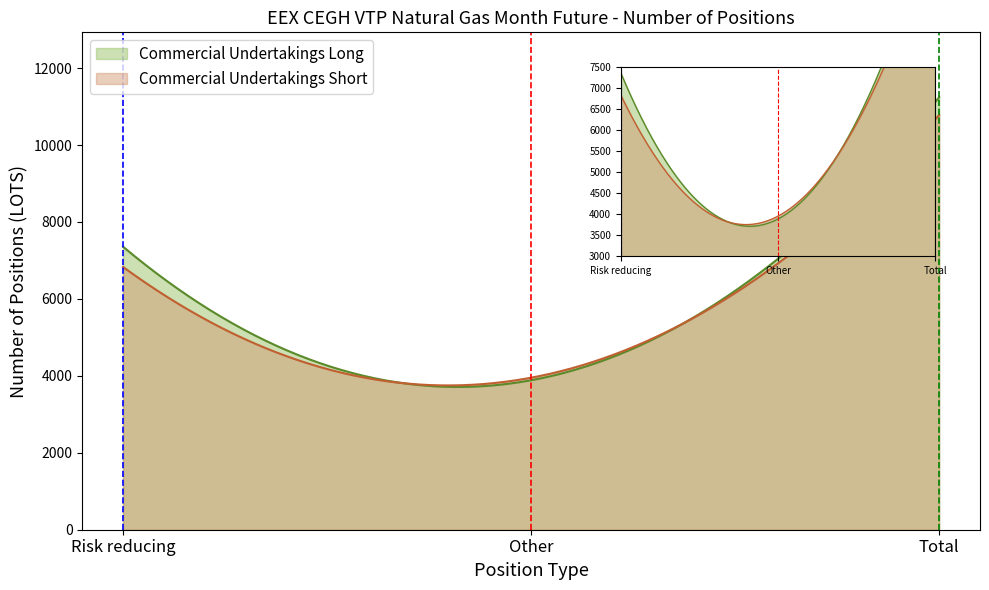

What position from the left is Total?

3